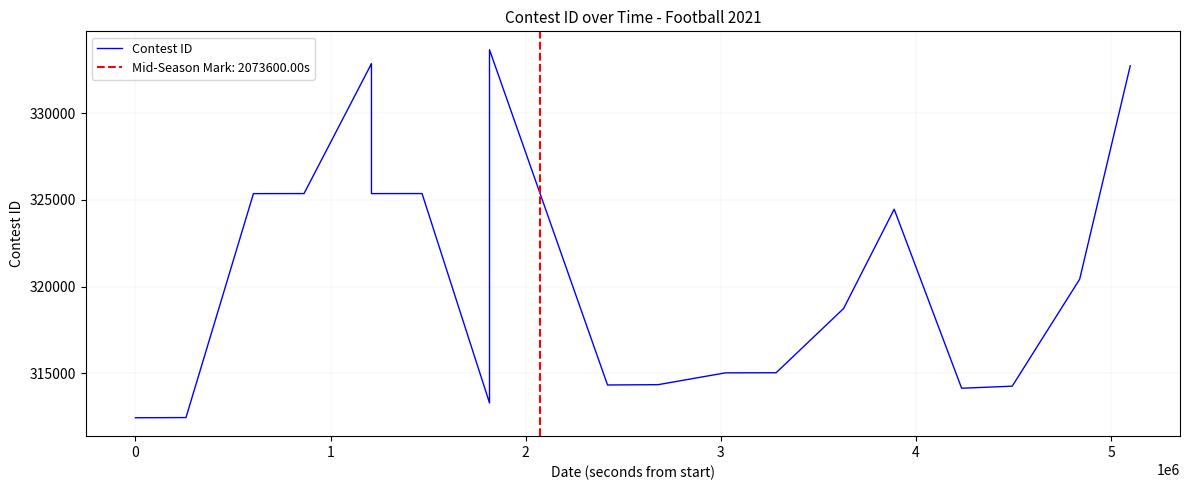

What is the ratio of the value at −1 to the value at 3?

0.9